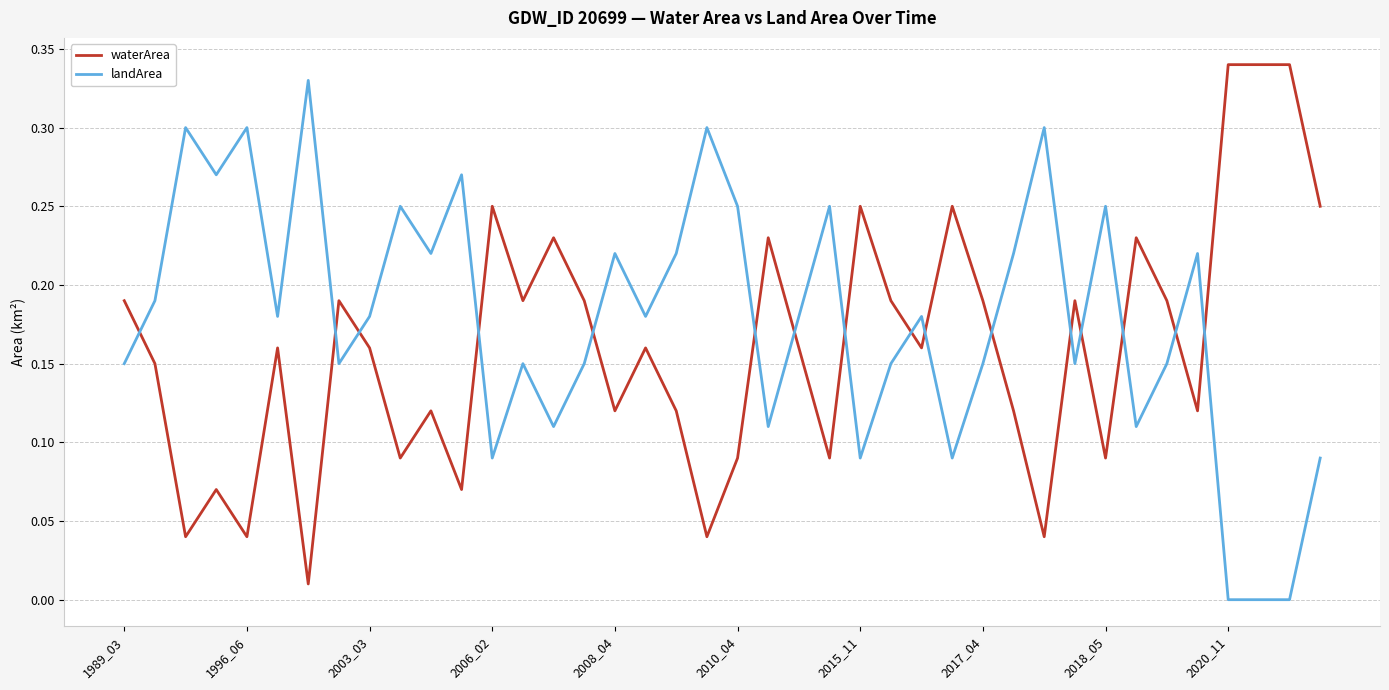

How many times do waterArea and landArea cross each other?

16